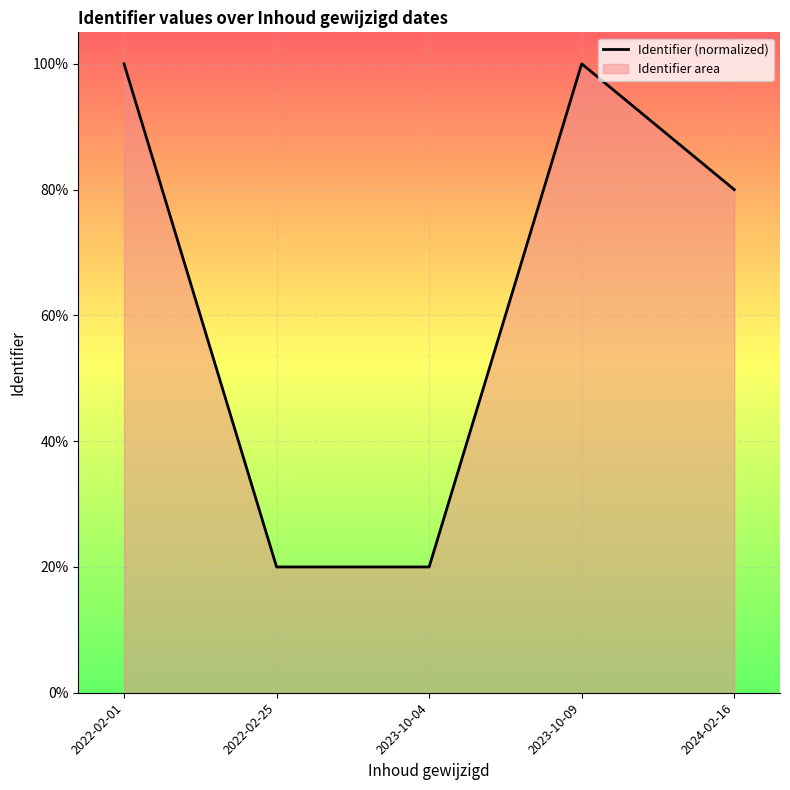

Is it true that the value at 2022-02-01 is 100.0?

True